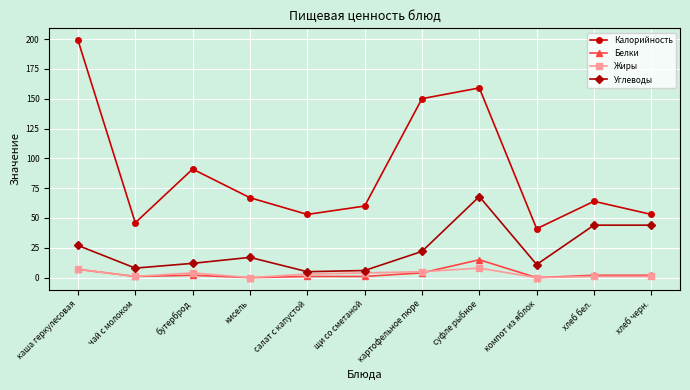

What is the total value across all series at щи со сметаной?

71